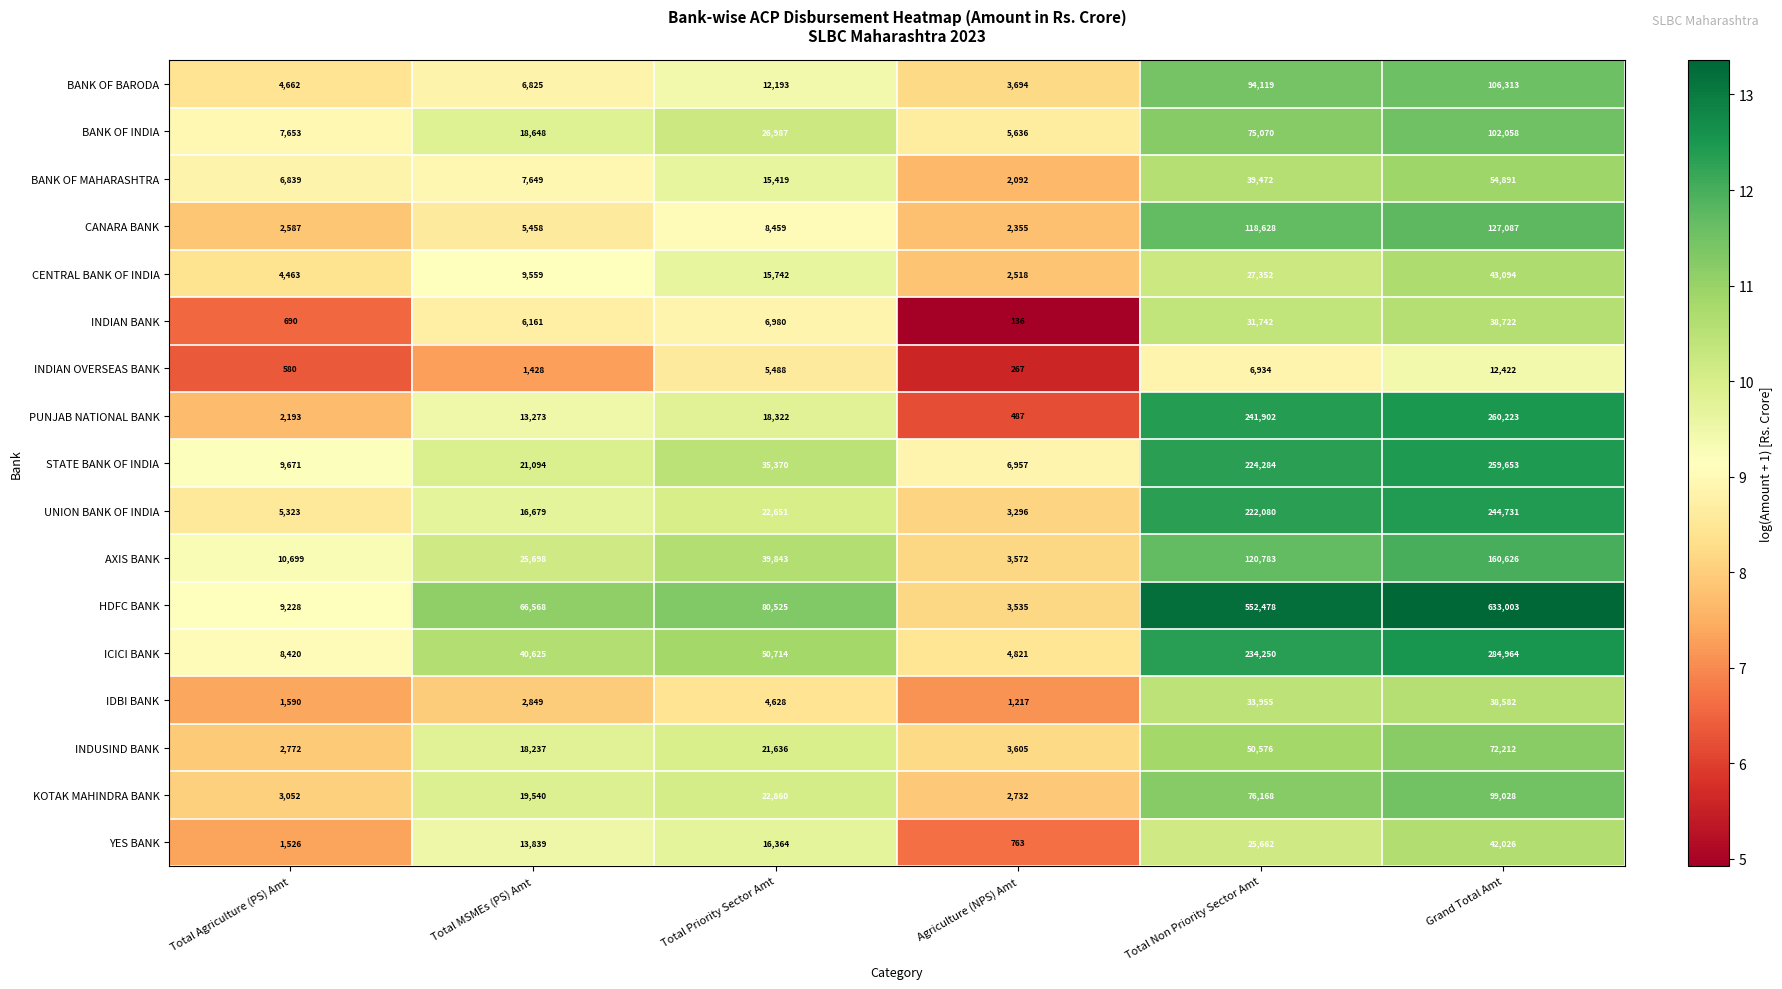

Where is BANK OF BARODA nearest to the value 55003?

Total Non Priority Sector Amt